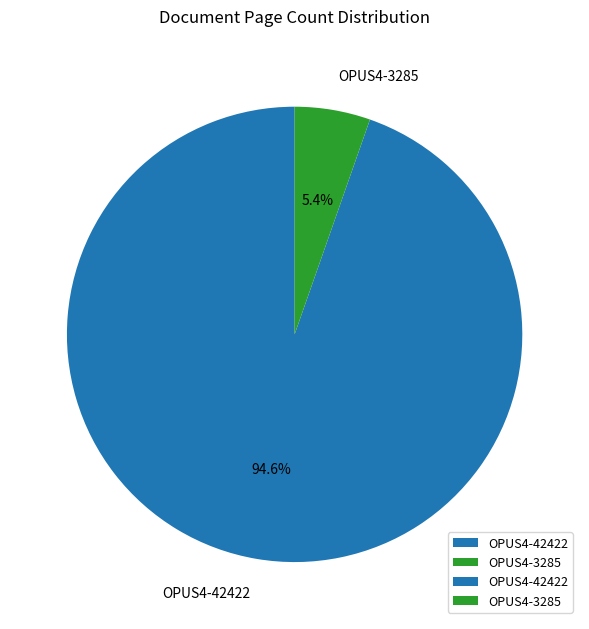

To the nearest percent, what is the combined percentage of OPUS4-42422 and OPUS4-3285?

100%